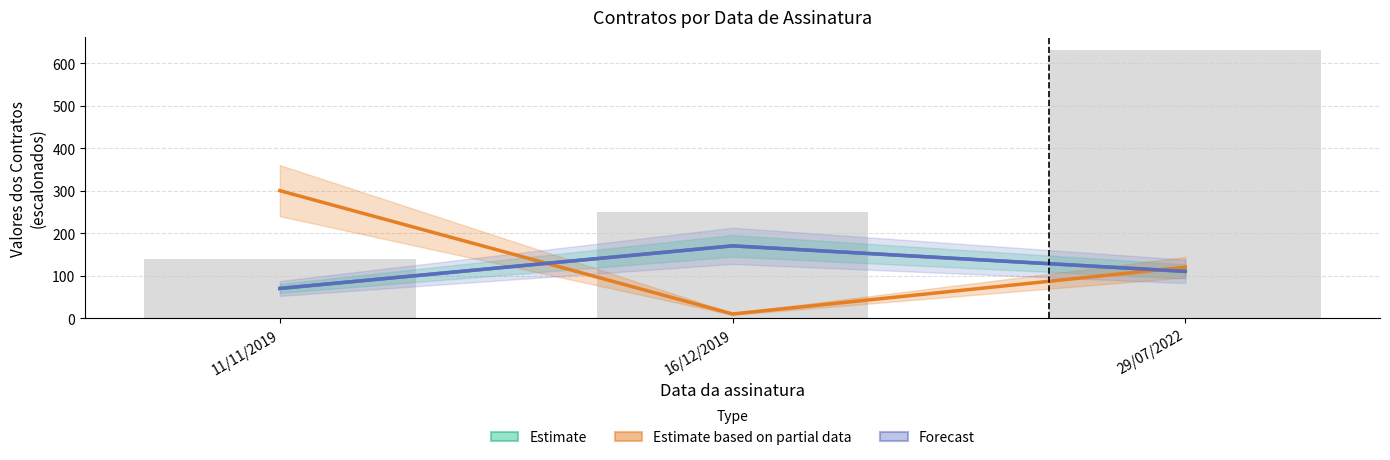

Which series has the largest range (max minus min)?

Estimate based on partial data